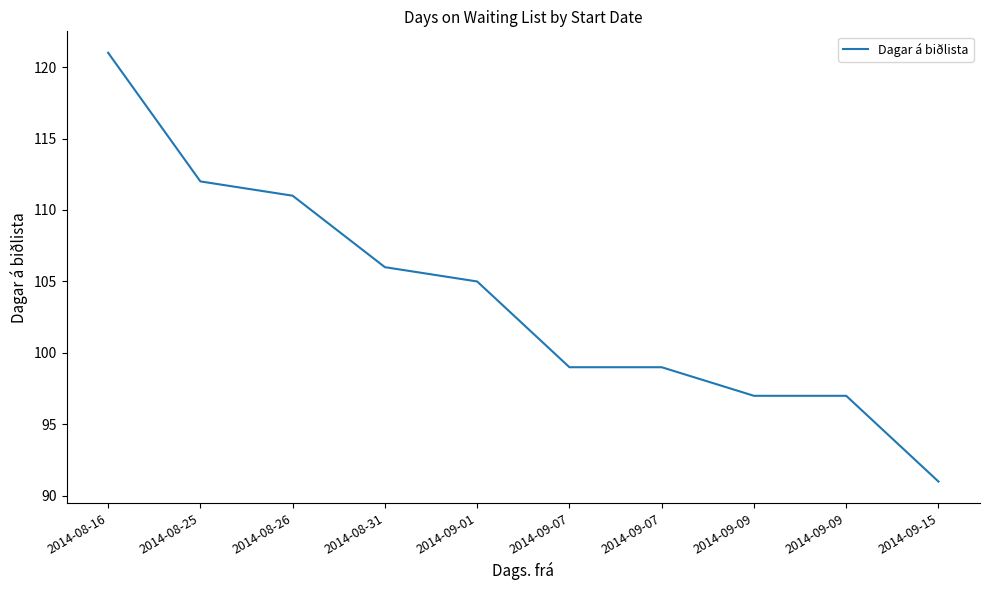

Which label corresponds to the smallest value in the chart?

2014-09-15